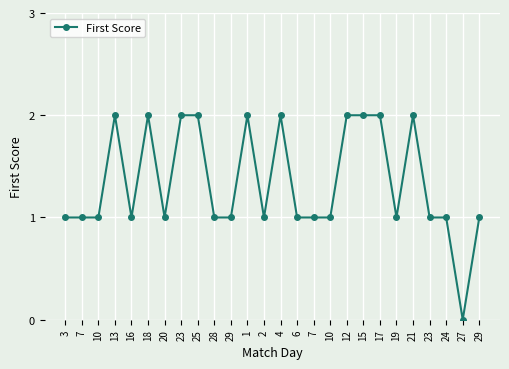

Is it true that the value at 27 is 0?

True